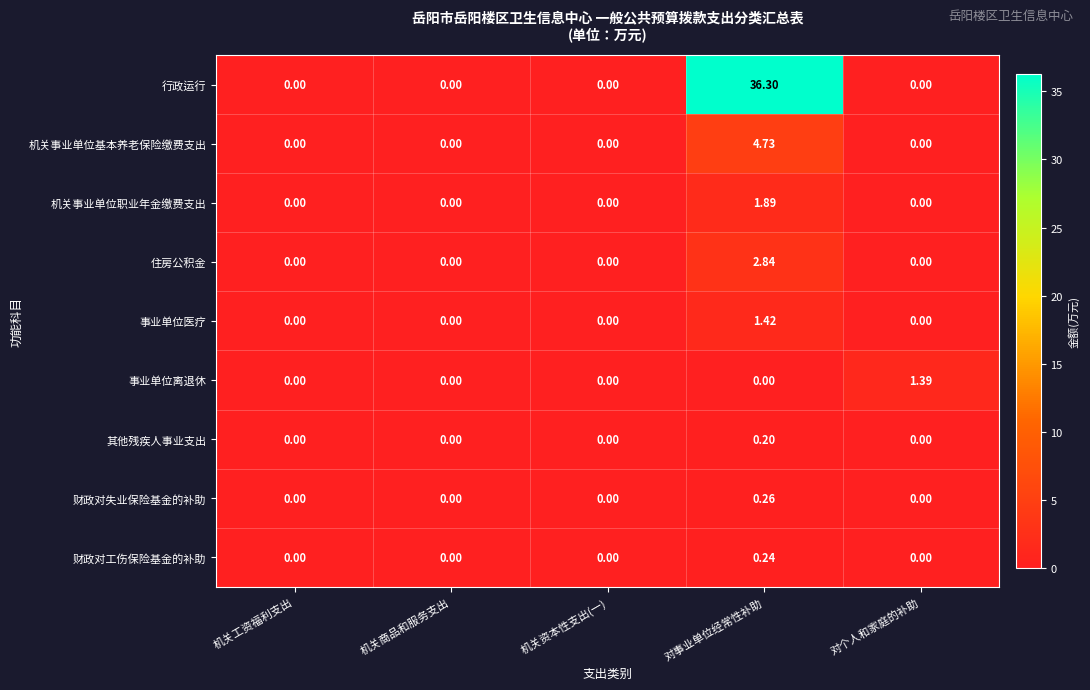

Which series has the largest range (max minus min)?

行政运行